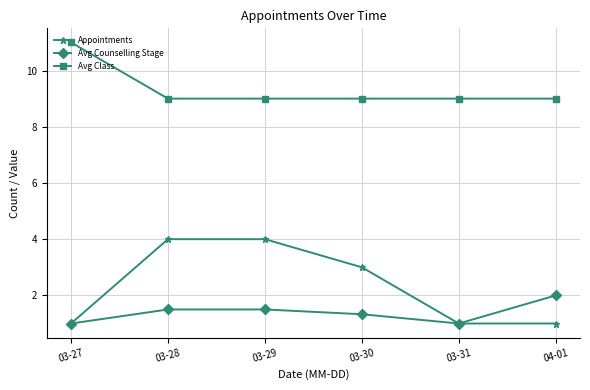

What is the value of the Avg Counselling Stage point at the 6th from the left?

2.0